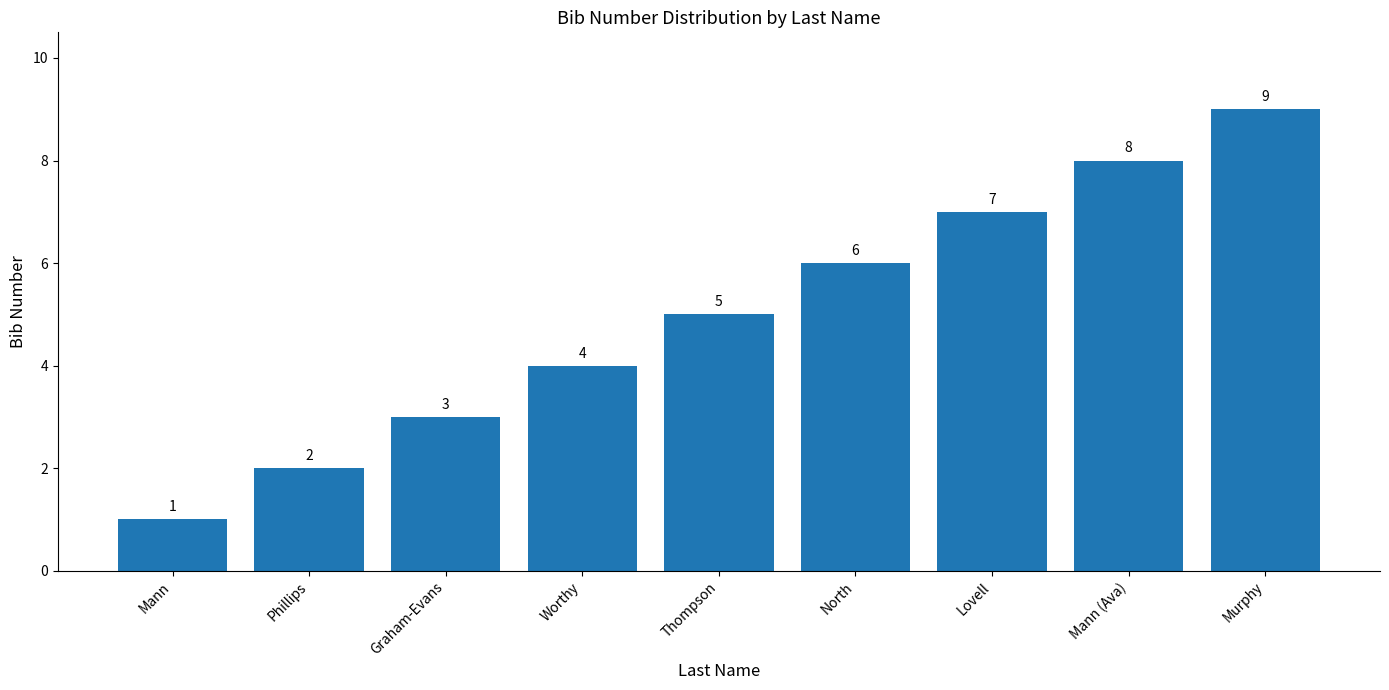

What is the approximate value at Lovell?

7